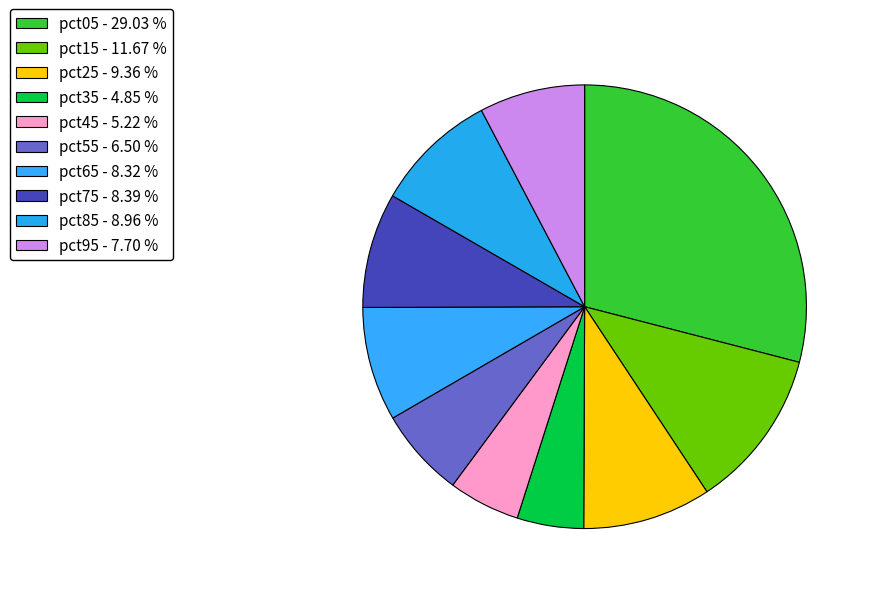

What is the smallest slice in the pie chart?

pct35